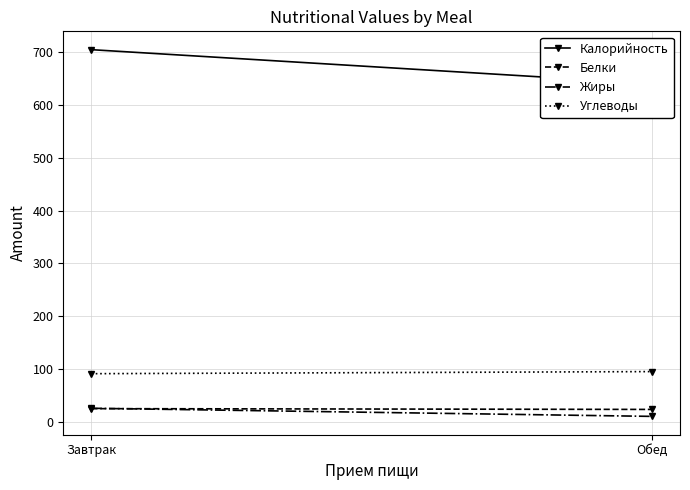

Reading right to left, extract all data points from this chart.

Калорийность: 640.2	704.5
Белки: 23.8	25.3
Жиры: 10.6	26.0
Углеводы: 95.4	91.4